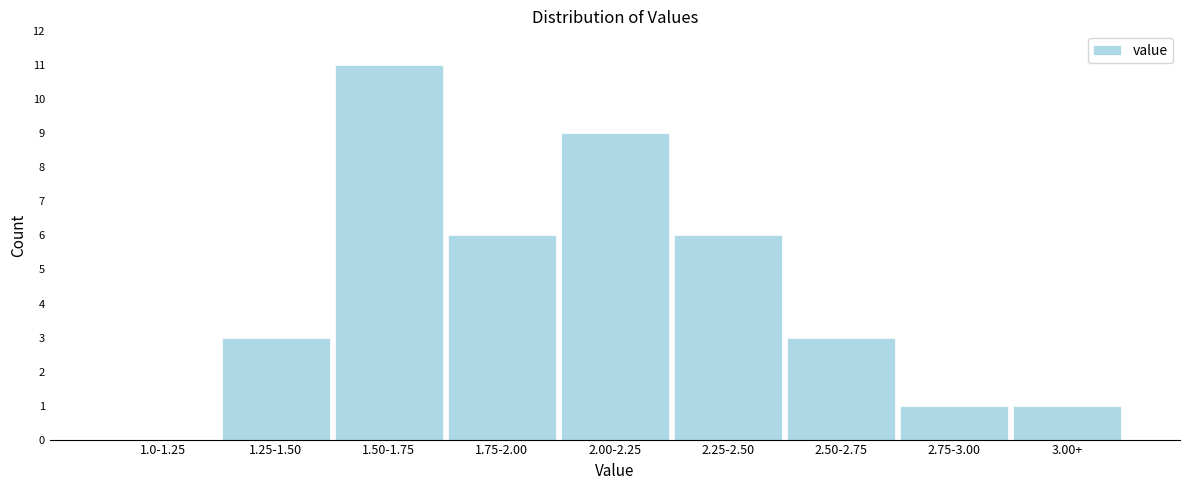

Reading left to right, list all the values displayed in this chart.

1.0-1.25=0	1.25-1.50=3	1.50-1.75=11	1.75-2.00=6	2.00-2.25=9	2.25-2.50=6	2.50-2.75=3	2.75-3.00=1	3.00+=1